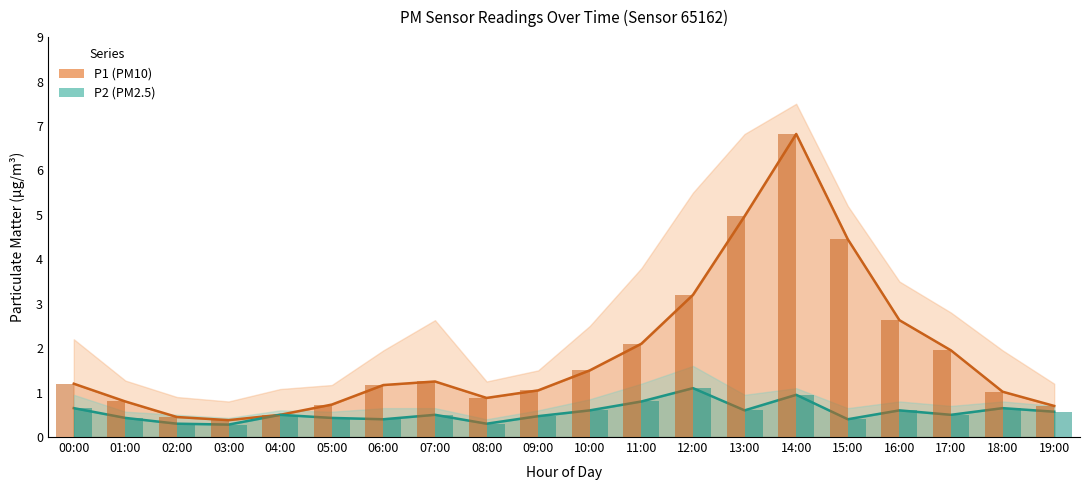

Where does the P1 series first go above 1?

00:00